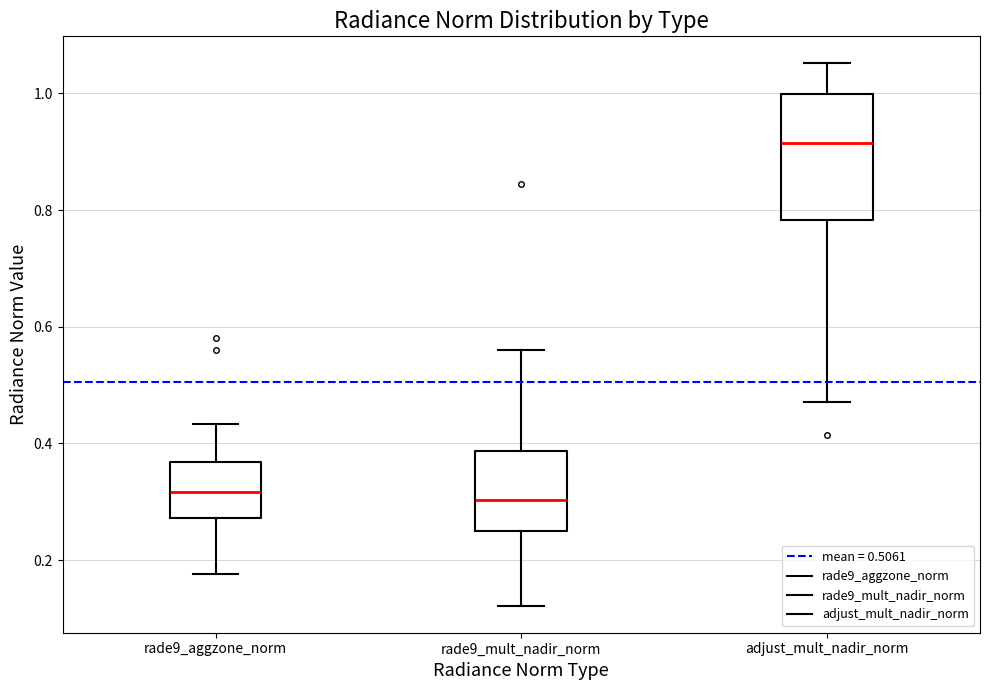

Where does the median line of the box for rade9_aggzone_norm sit on the y-axis? The values are not printed on the chart, so give them approximately, as read against the axis.

0.32